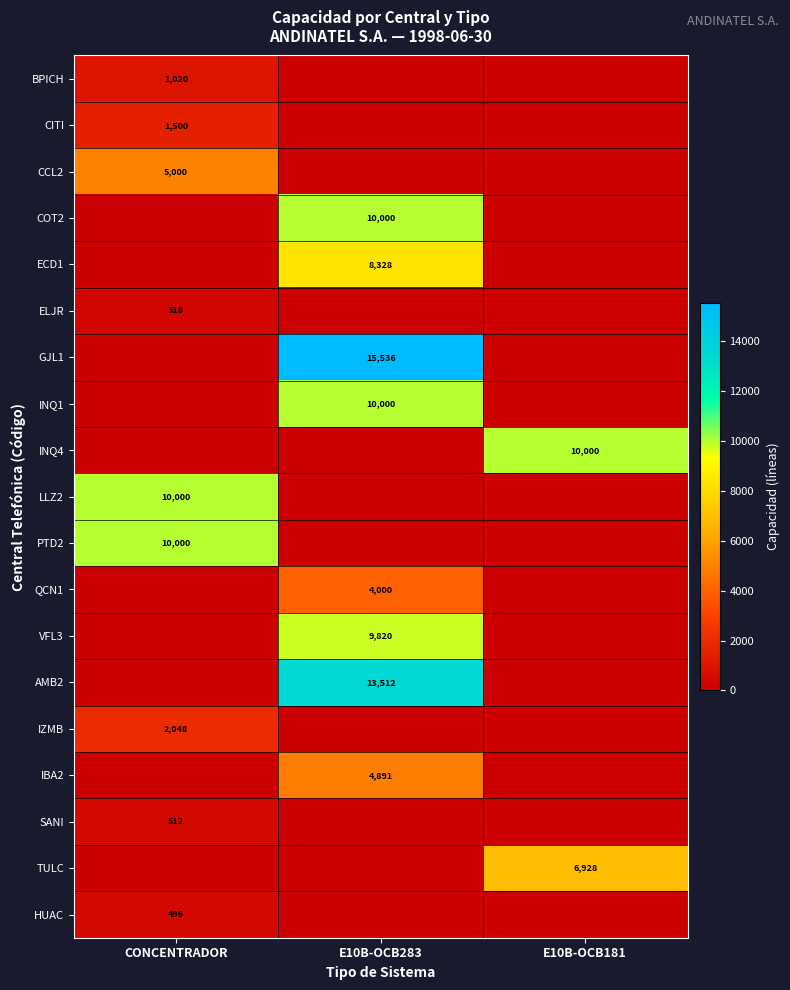

True or false: IZMB has a value of 2048 at CONCENTRADOR.

True